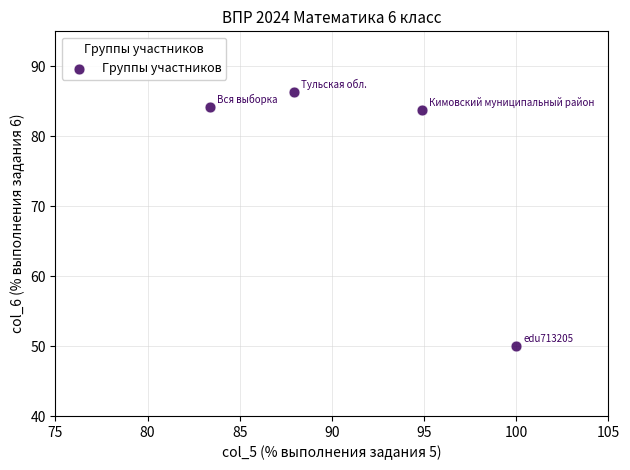

What is the range of Y values (max minus min)?

36.3